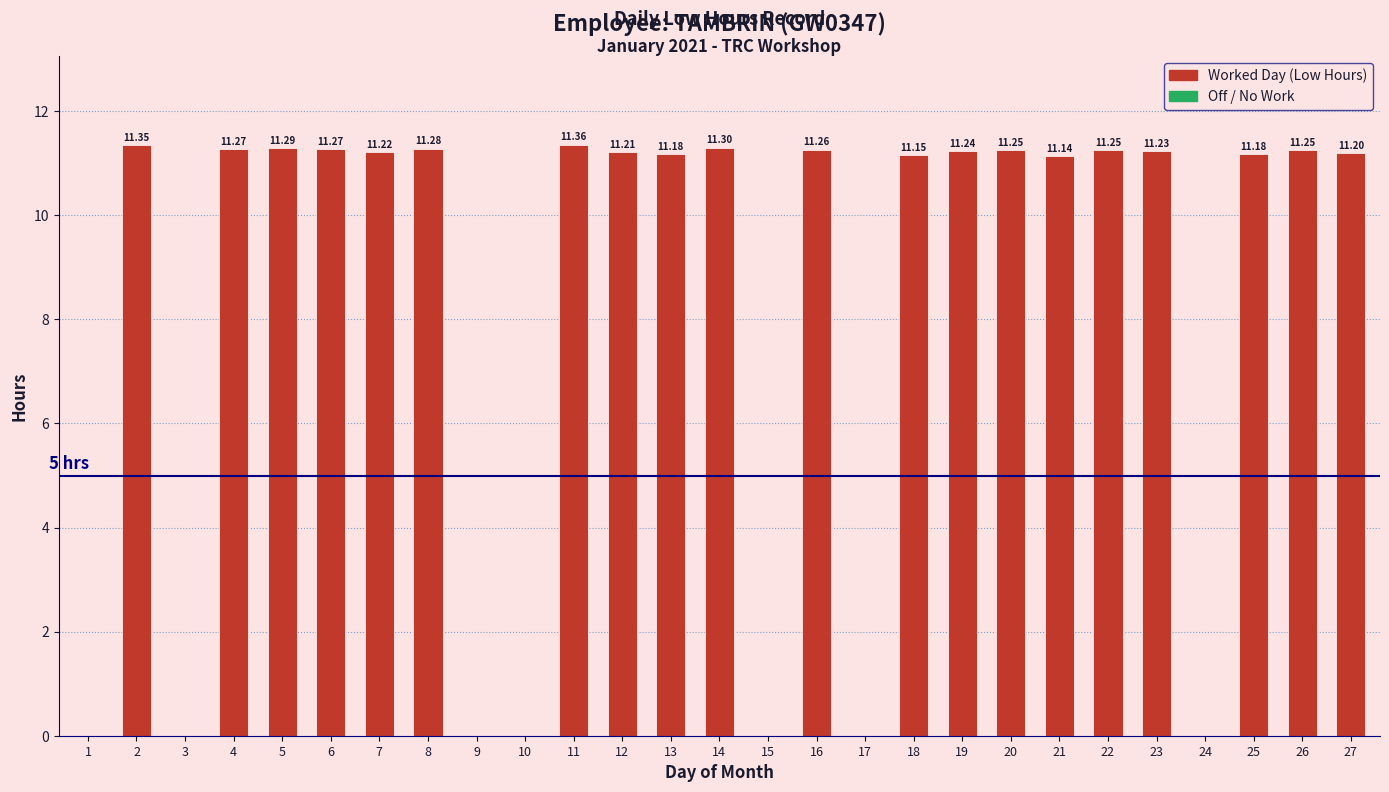

What is the sum of the values at 13 and 11?

22.5